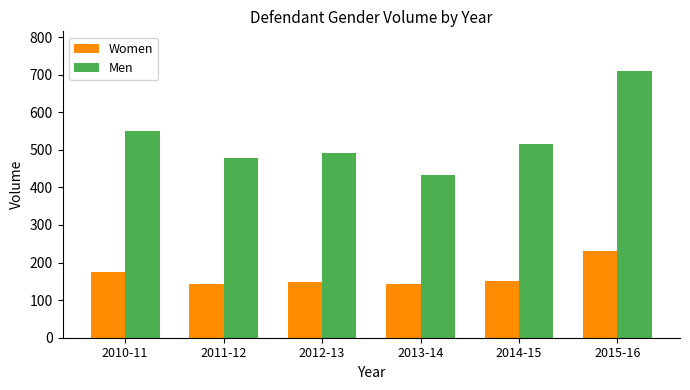

Which label corresponds to the largest value in the chart?

2015-16